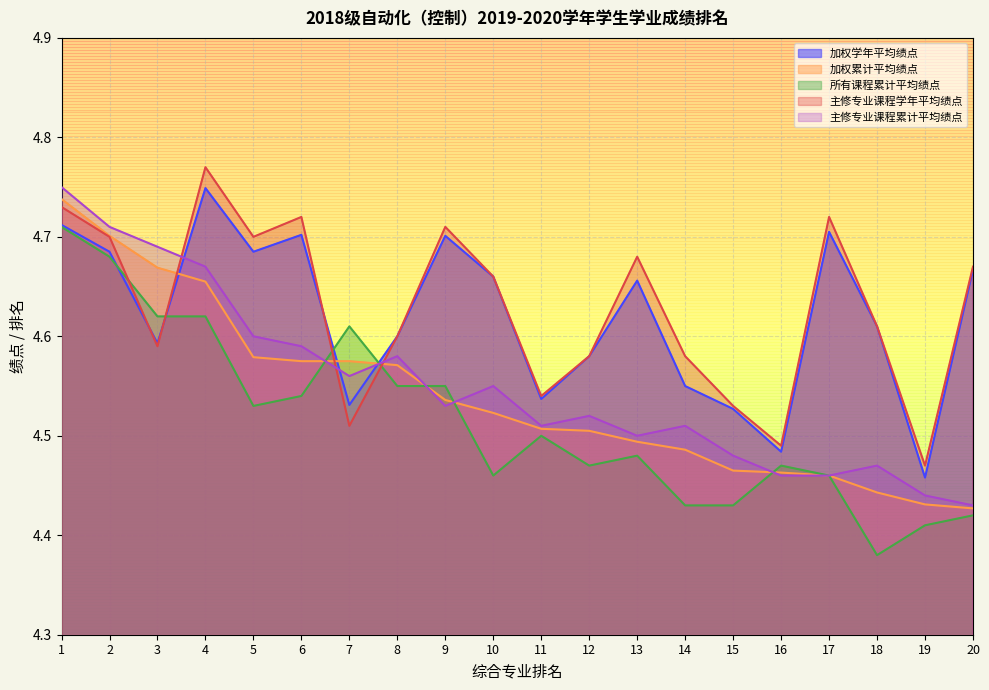

Where is 所有课程累计平均绩点 nearest to the value 4?

18